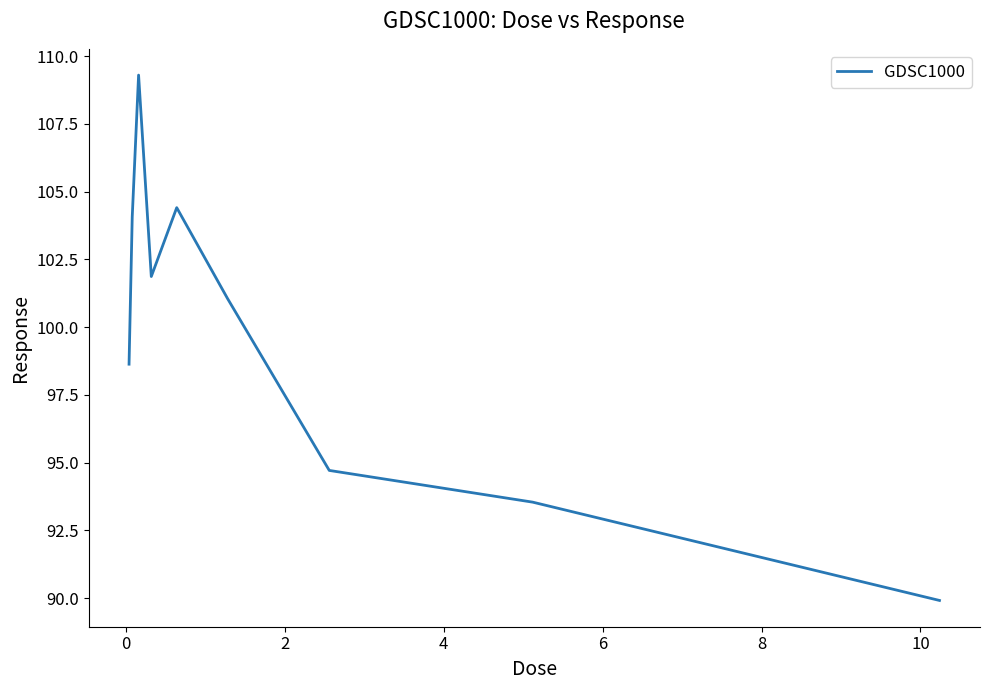

How many interior local valleys (lower than both neighbors) does the data have?

1